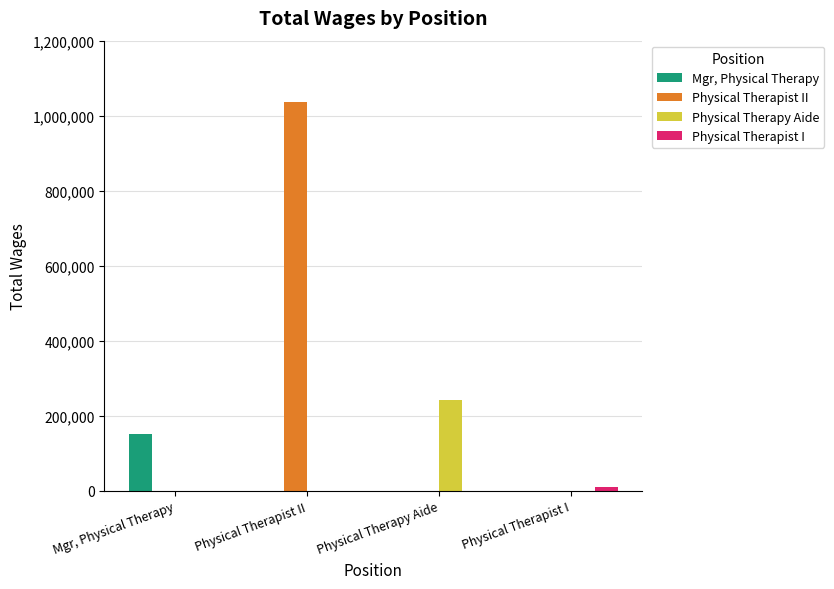

How many data points does each series have?

4